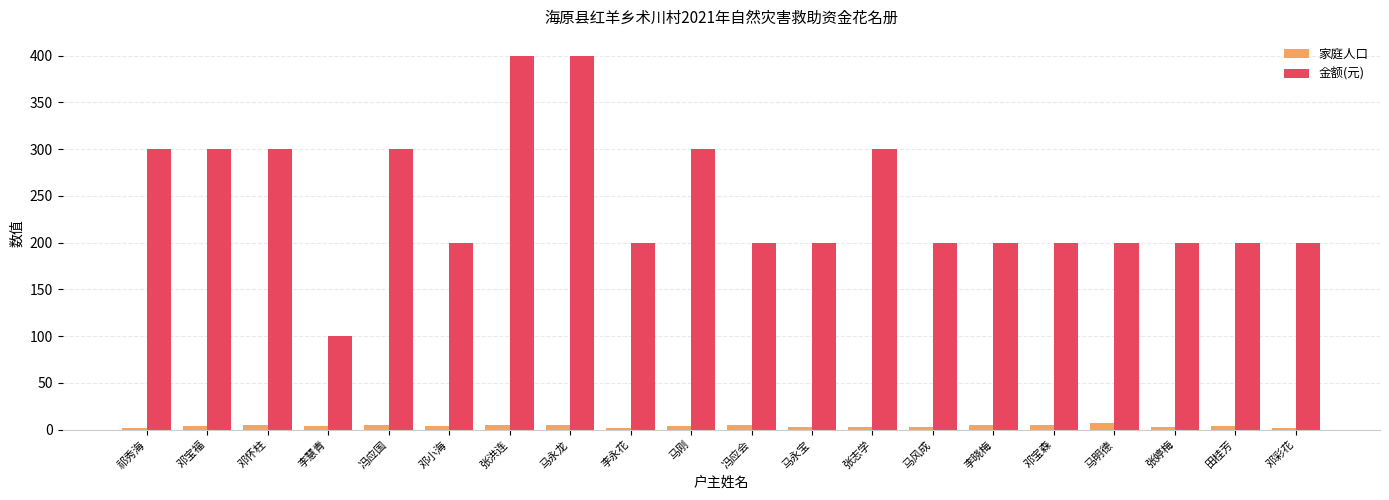

Are the bars grouped side by side (vs. stacked)?

Yes